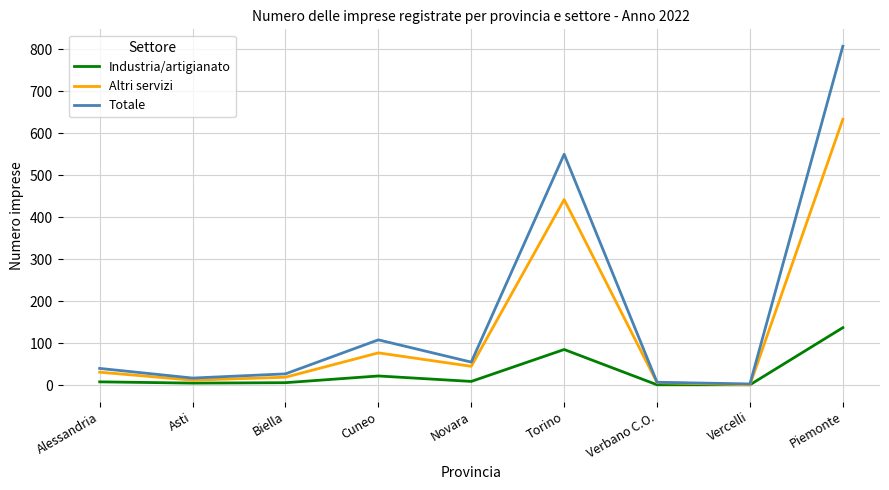

Does the chart have visible grid lines?

Yes